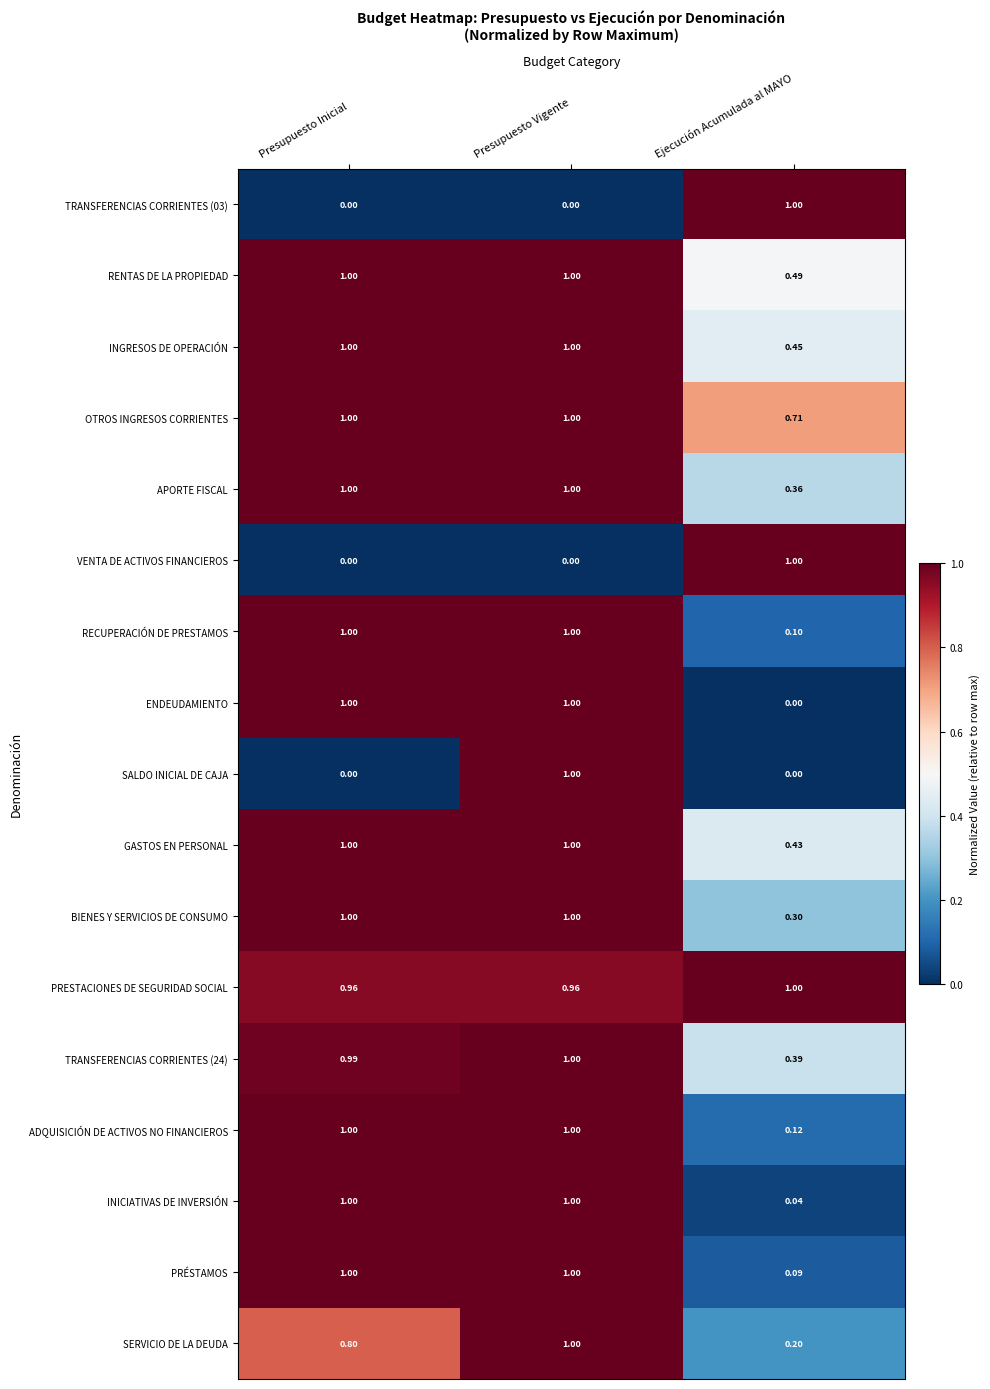

At which label does SERVICIO DE LA DEUDA reach its peak?

Presupuesto Vigente